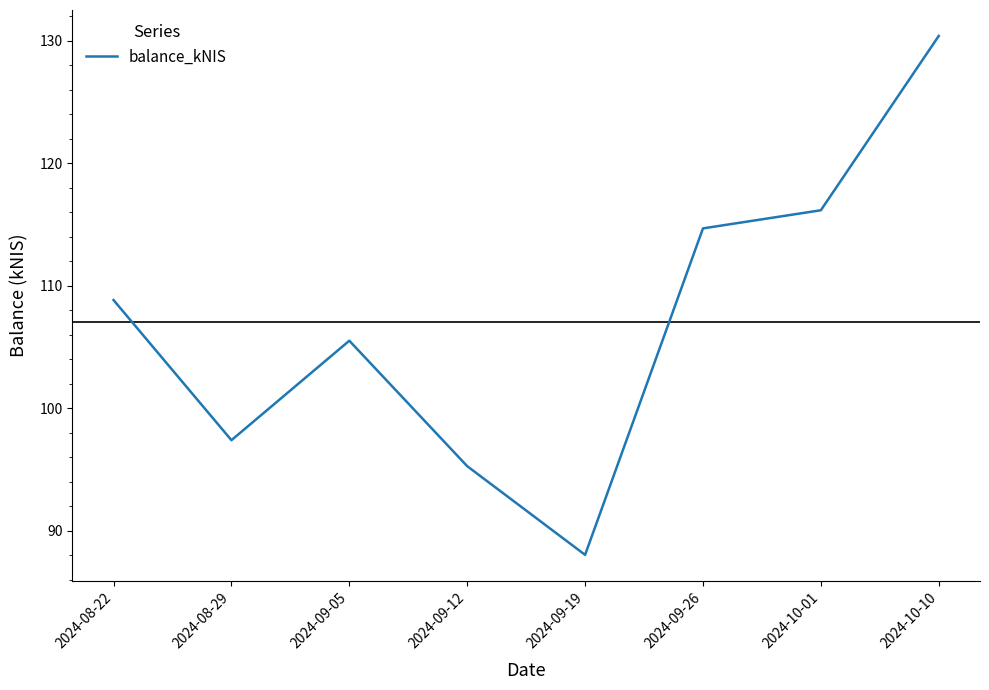

What position from the right is 2024-09-19?

4